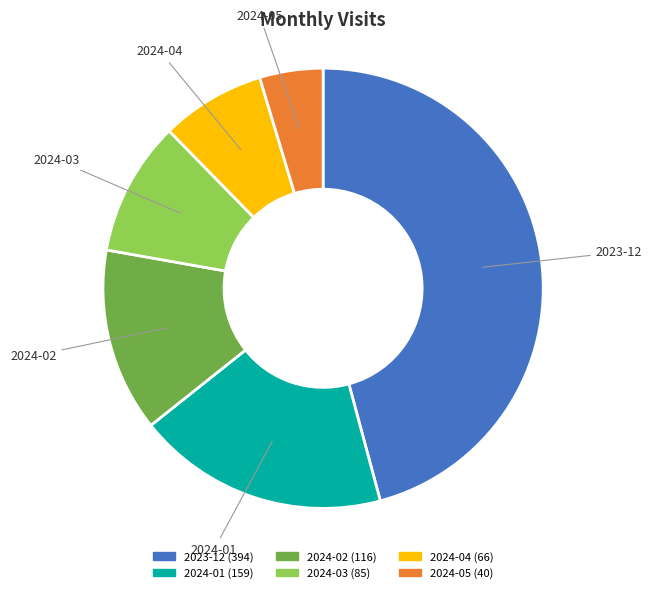

True or false: 2024-05 accounts for 5% of the total.

True